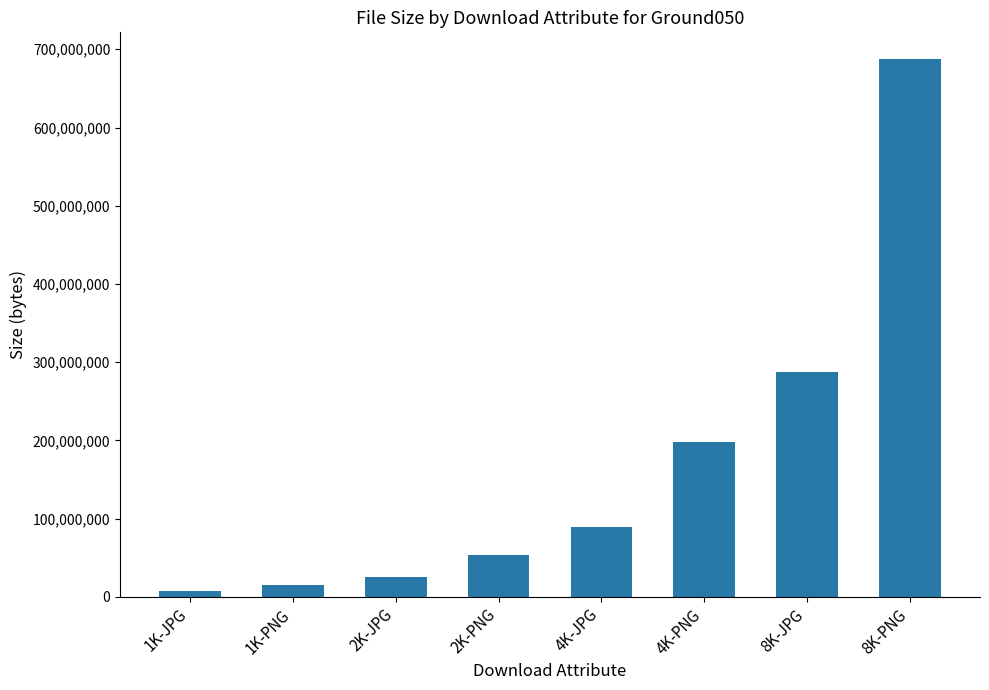

What is the difference between the maximum and minimum values?

679492444